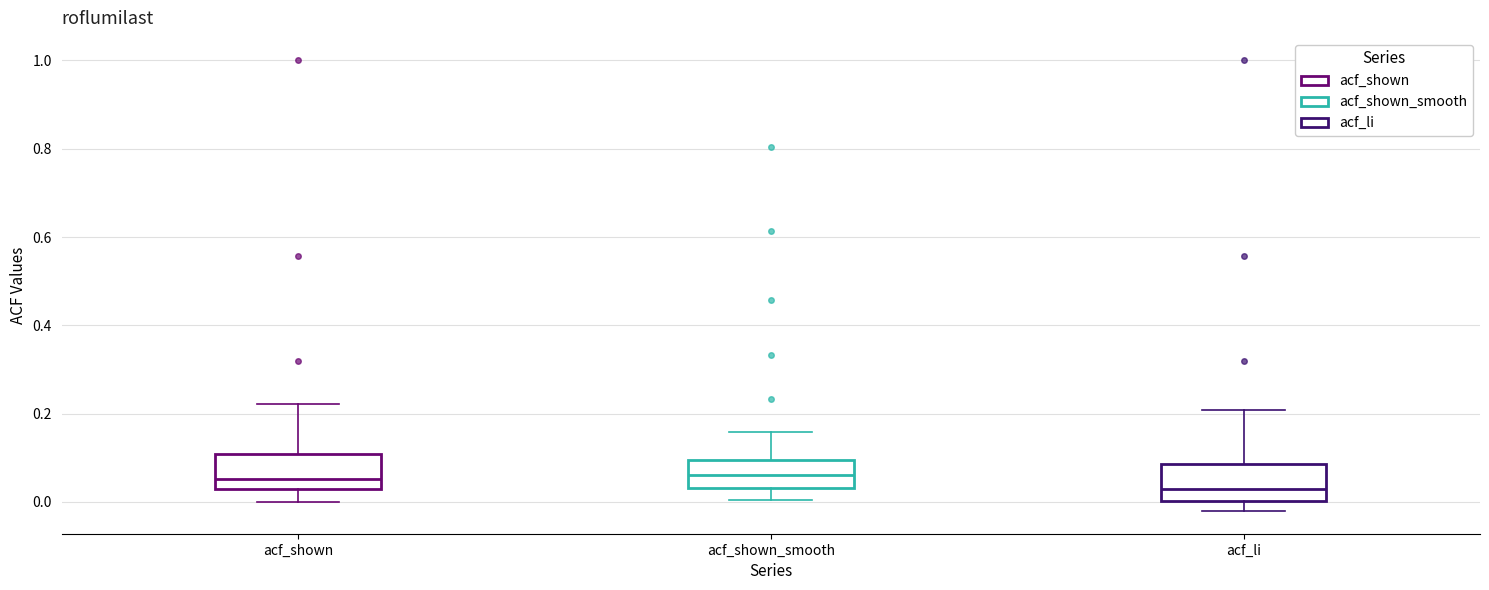

Reading left to right, read every box against the y-axis: the position of its median line, the range the box covers, and the ends of its whiskers. The values are not printed on the chart, so give them approximately, as read against the axis.

acf_shown: median 0.06, box 0.02 to 0.10, whiskers 0.00 to 0.22
acf_shown_smooth: median 0.06, box 0.04 to 0.10, whiskers 0.00 to 0.16
acf_li: median 0.02, box 0.00 to 0.08, whiskers -0.02 to 0.20